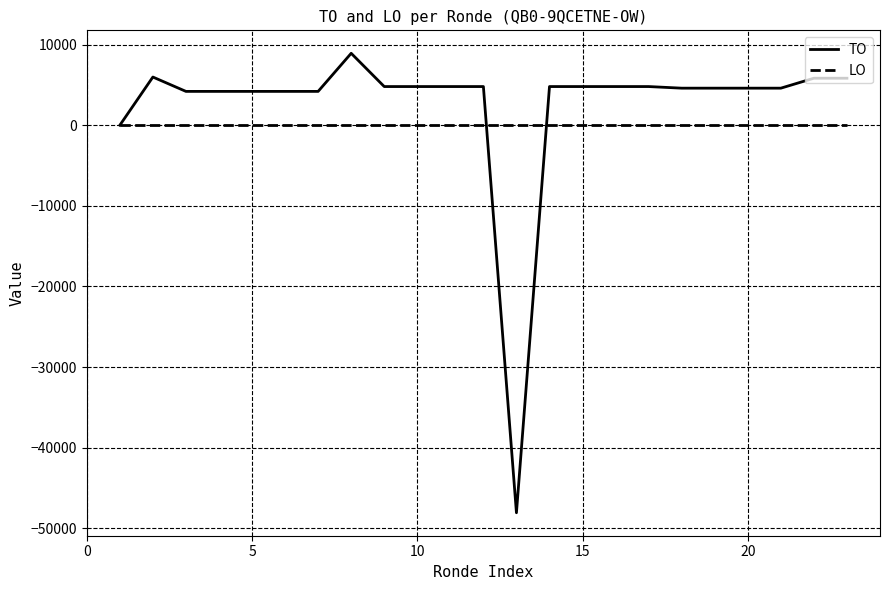

What is the greatest value displayed?

8925